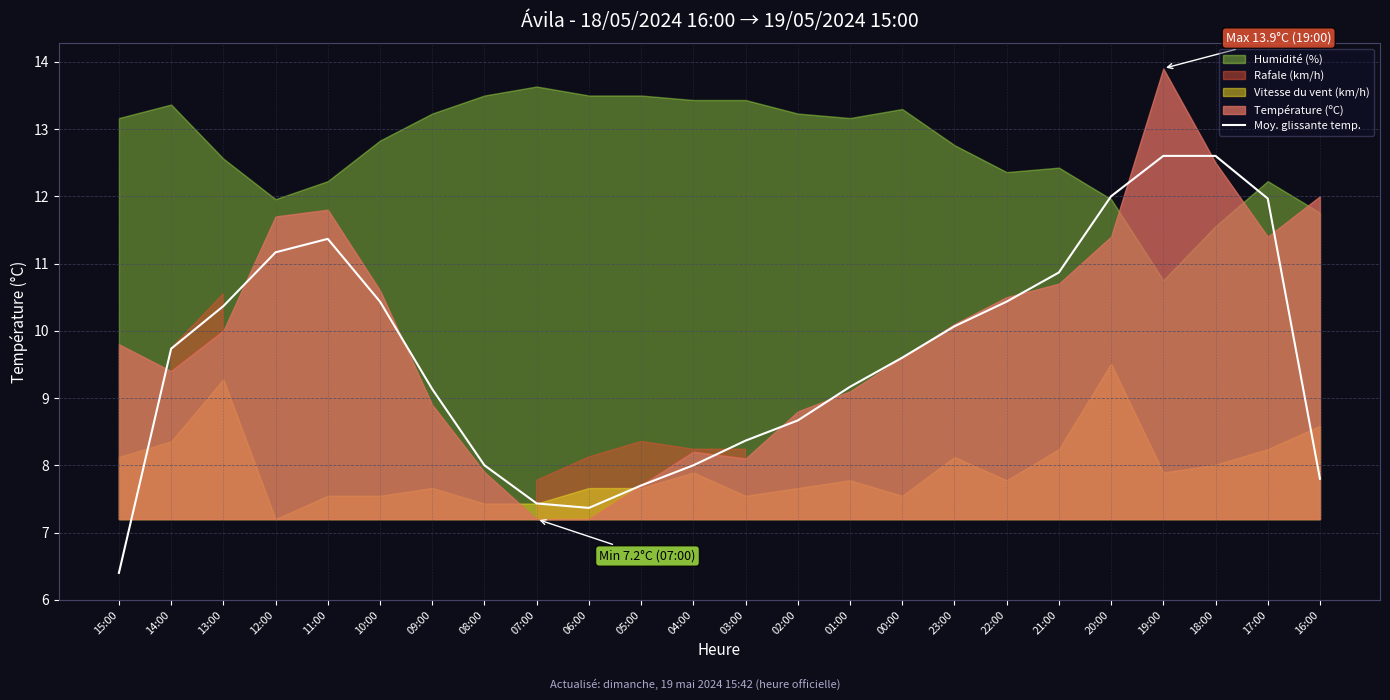

How many values exceed 9?

15